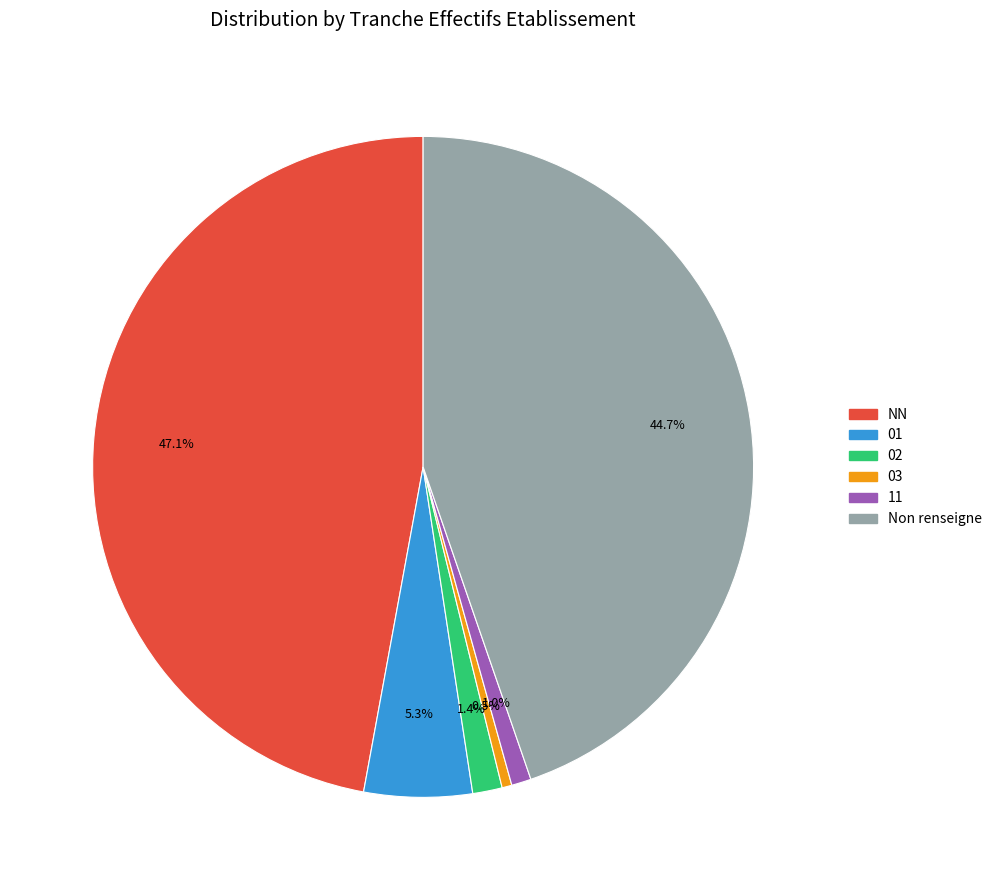

To the nearest percent, what portion does 11 represent?

1%